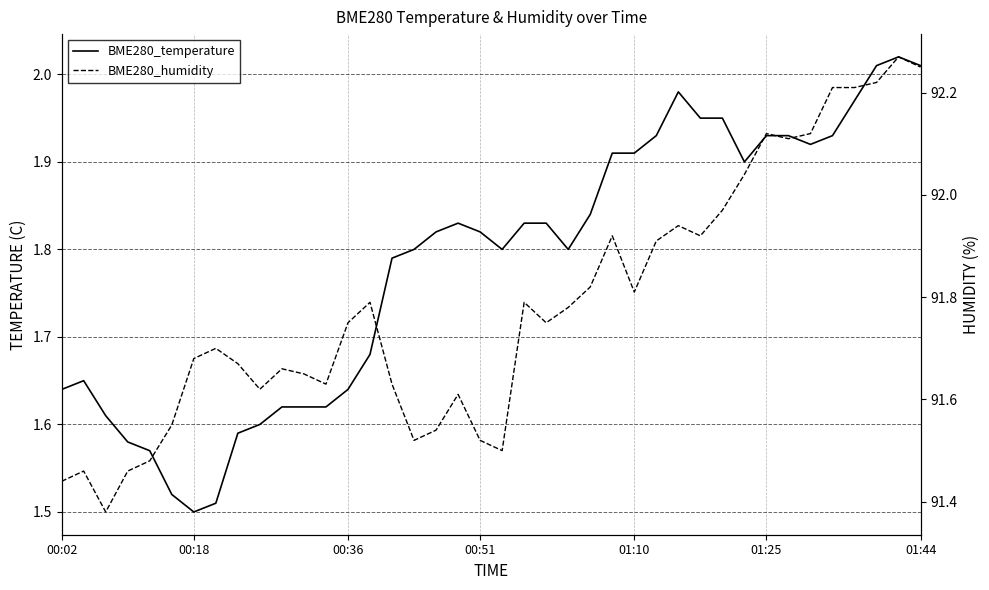

What is the label of the 28th point from the right?

12